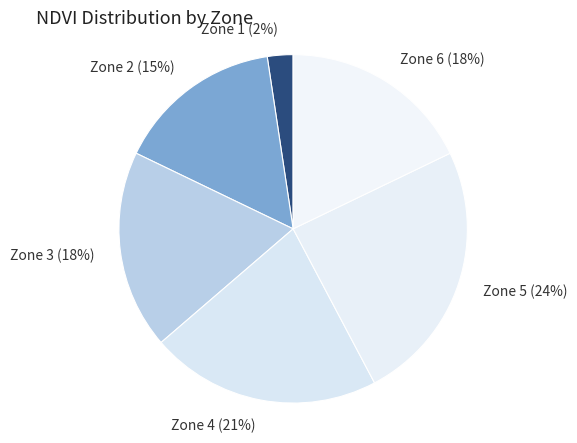

How many slices are in this pie chart?

6